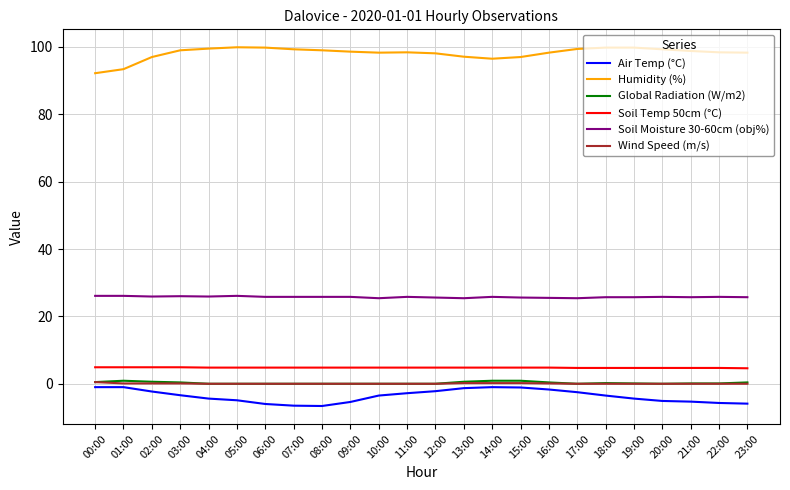

What is the smallest value displayed?

-6.6